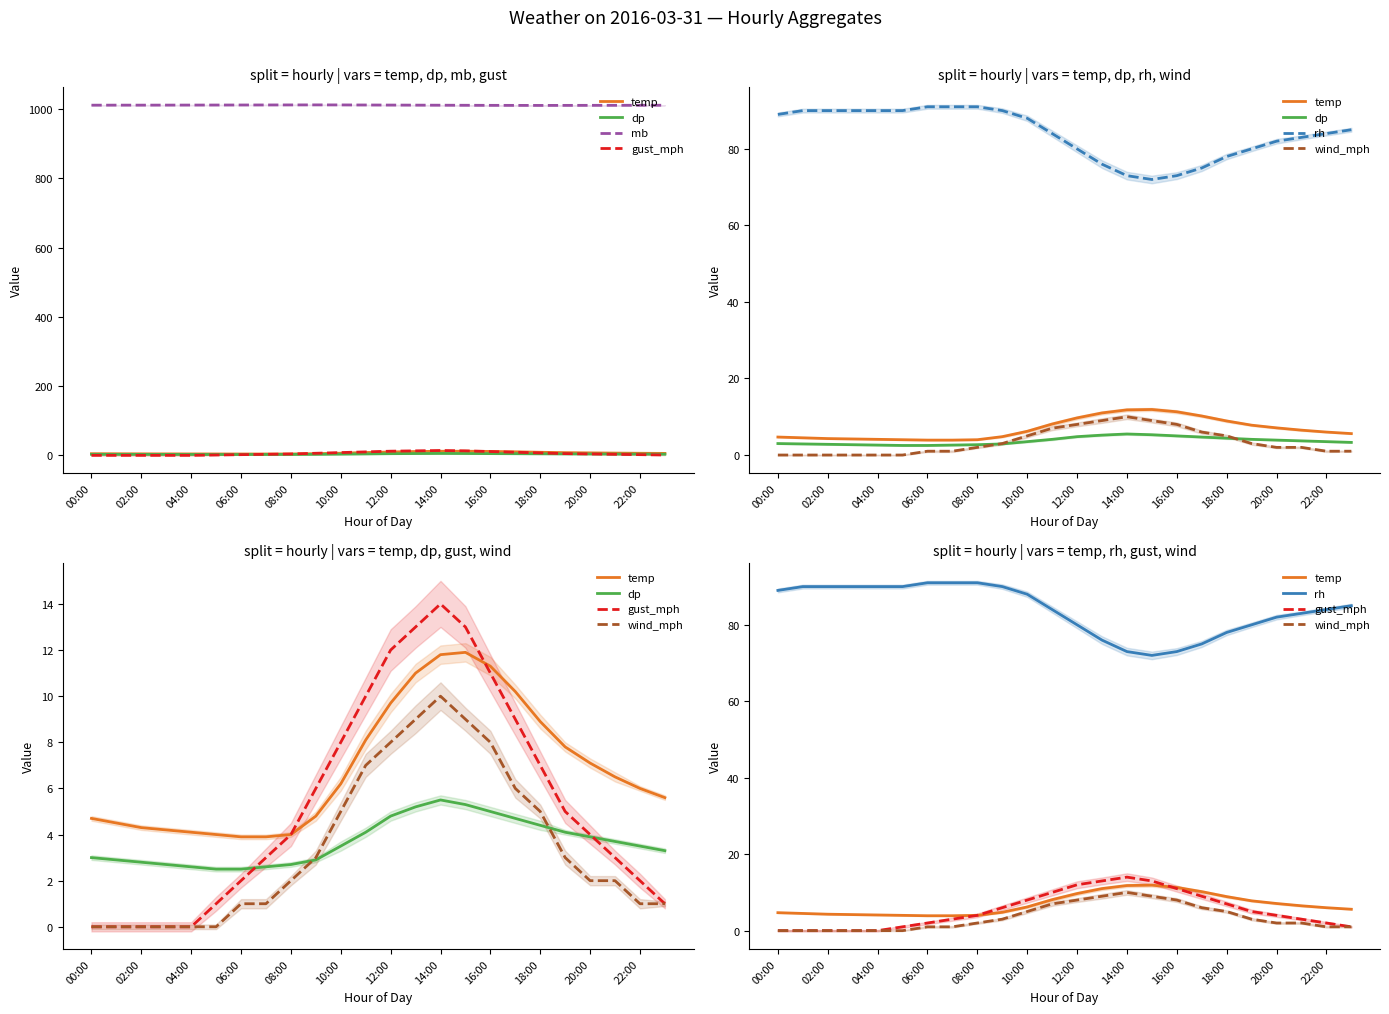

At which label is temp closest to 7?

20:00